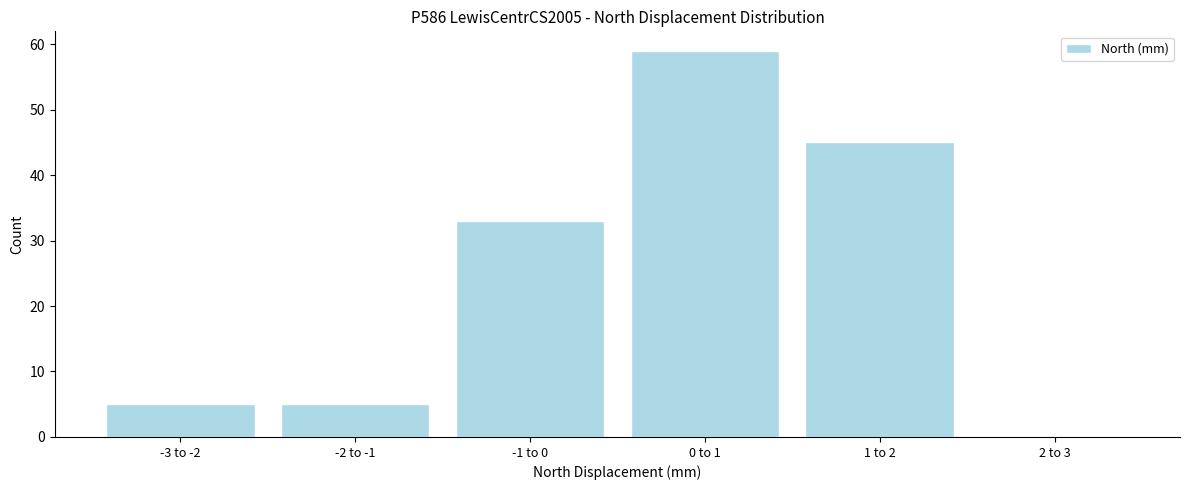

Reading right to left, transcribe all the data shown in this chart.

2 to 3=0	1 to 2=45	0 to 1=59	-1 to 0=33	-2 to -1=5	-3 to -2=5